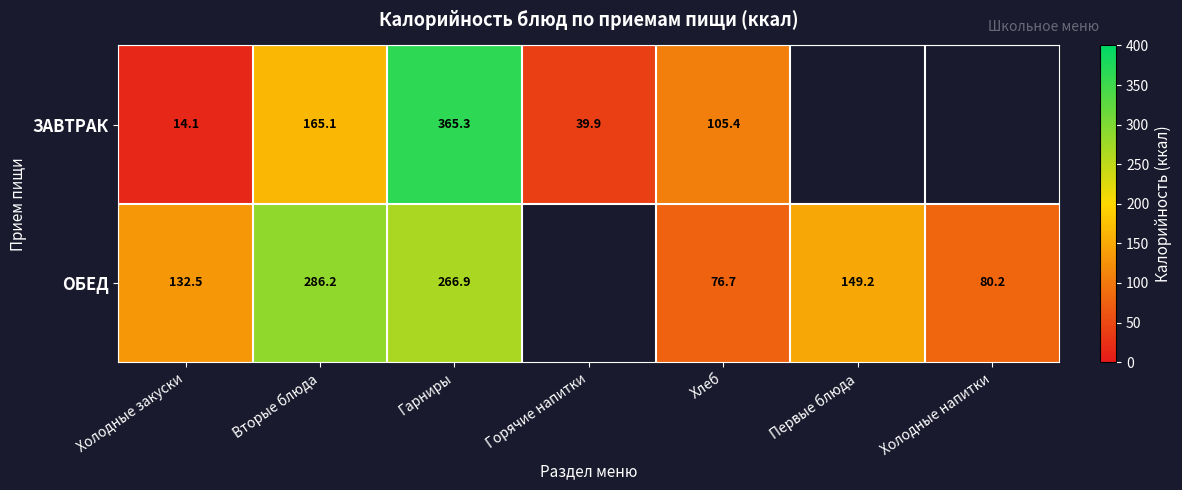

What is the total value across all series at Вторые блюда?

451.3